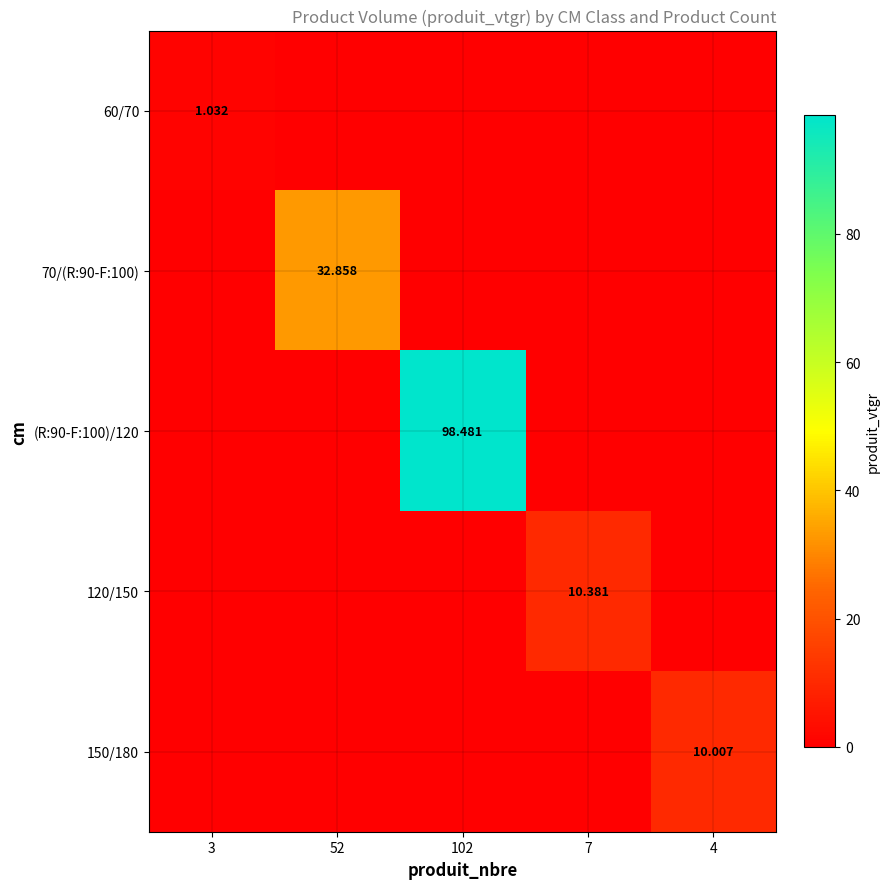

Is the value of 120/150 at 7 greater than the value of 70/(R:90-F:100) at 3?

Yes